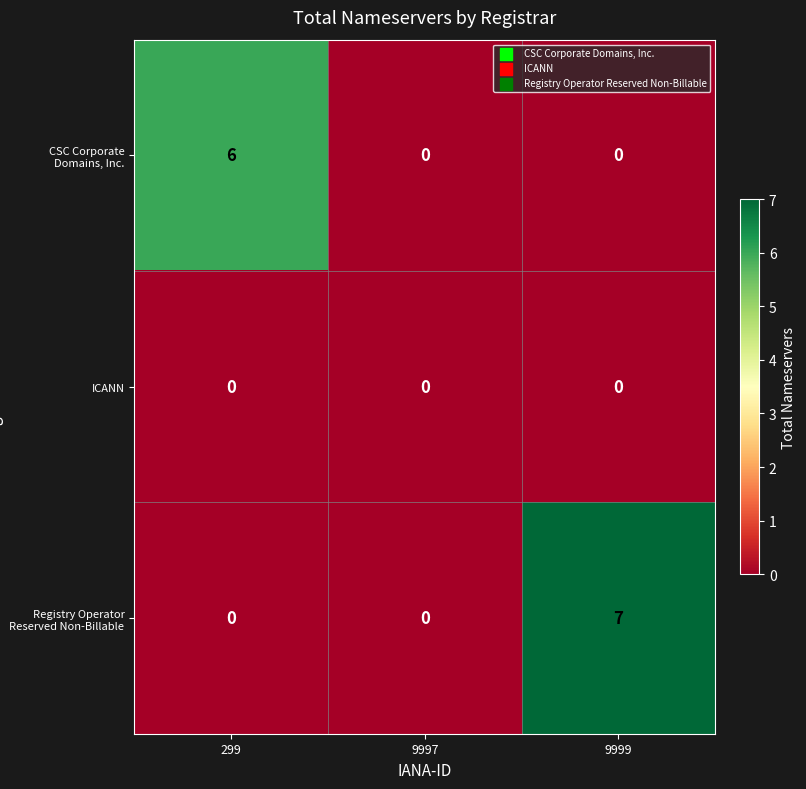

Which series has the largest total across all categories?

Registry Operator Reserved Non-Billable